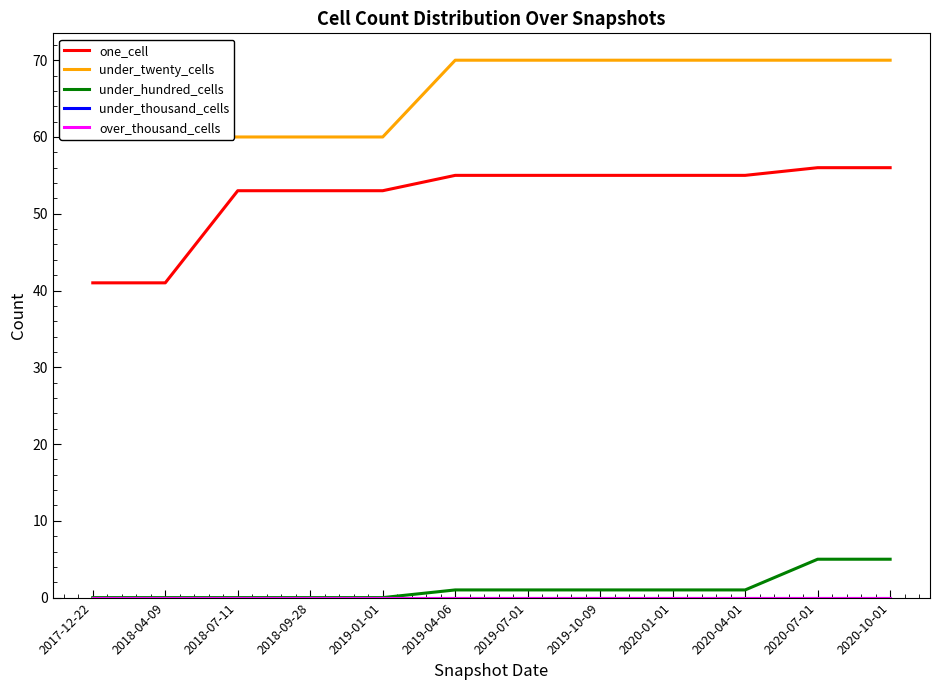

What are all the series names shown in the legend?

one_cell, under_twenty_cells, under_hundred_cells, under_thousand_cells, over_thousand_cells